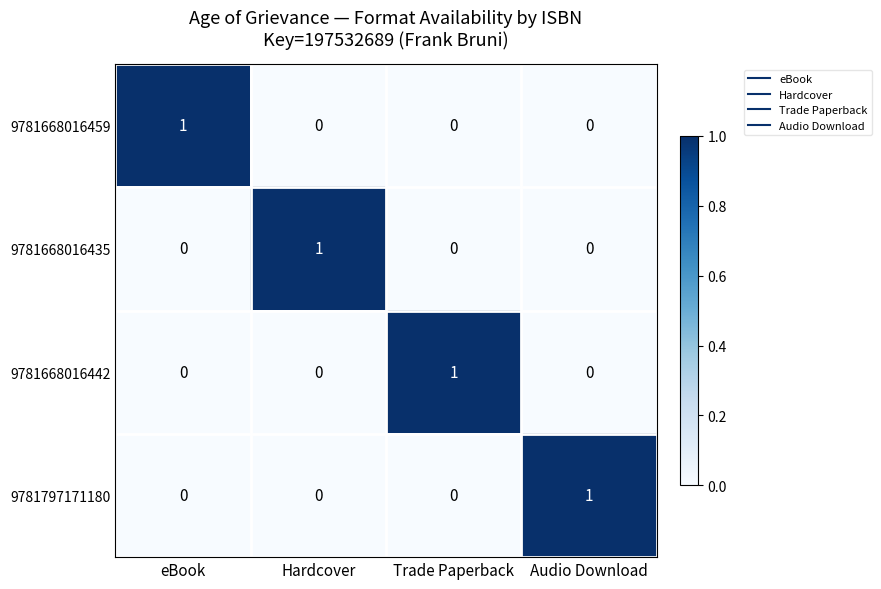

At how many categories does at least one series exceed 0?

4